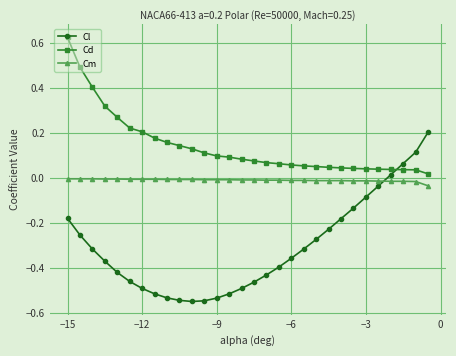

Which series has the largest total across all categories?

Cd